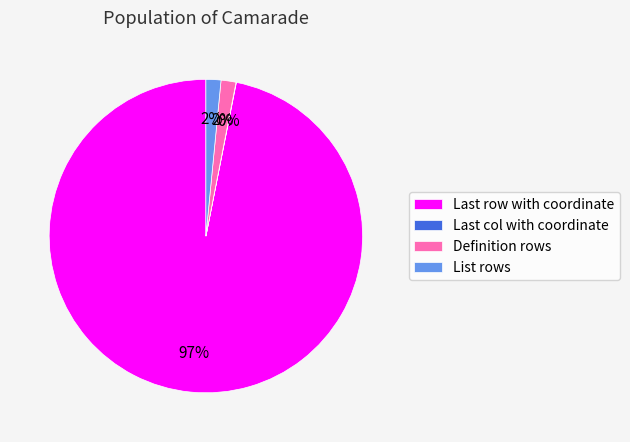

Does any single category account for the majority?

Yes